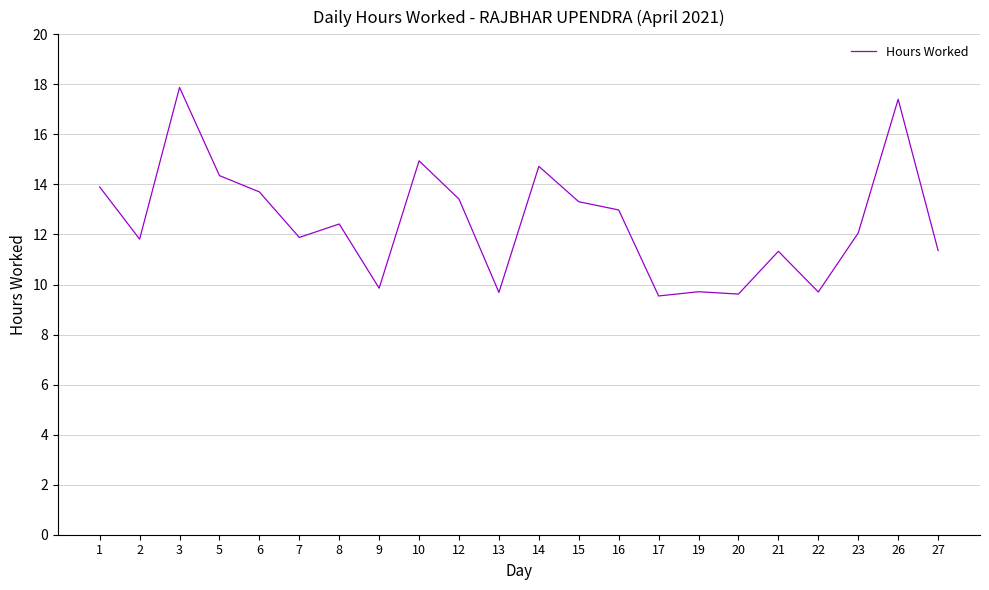

What is the greatest value displayed?

17.9